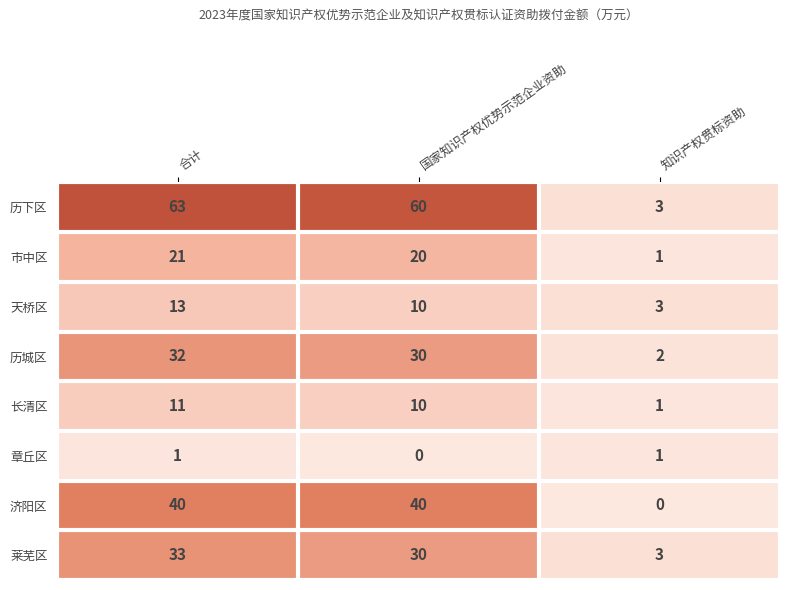

The 章丘区 series shows 0 at 国家知识产权优势示范企业资助. True or false?

True